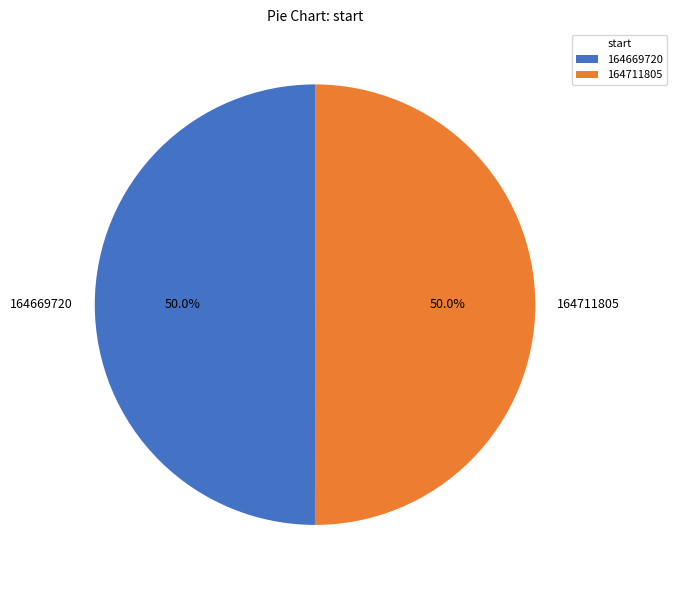

Do 164711805 and 164669720 together represent more than half of the pie?

Yes